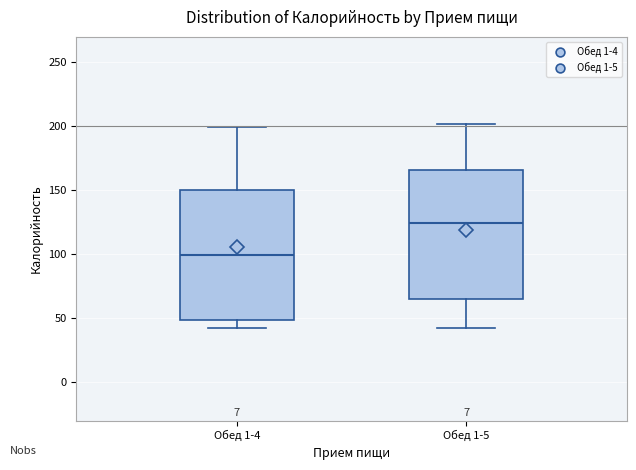

Reading left to right, transcribe this box plot: for each box, give where its median line is, the range the box spans, and where its two whiskers end, as read against the y-axis. The values are not printed on the chart, so give them approximately, as read against the axis.

Обед 1-4: median 100, box 50 to 150, whiskers 40 to 200
Обед 1-5: median 125, box 65 to 165, whiskers 40 to 200